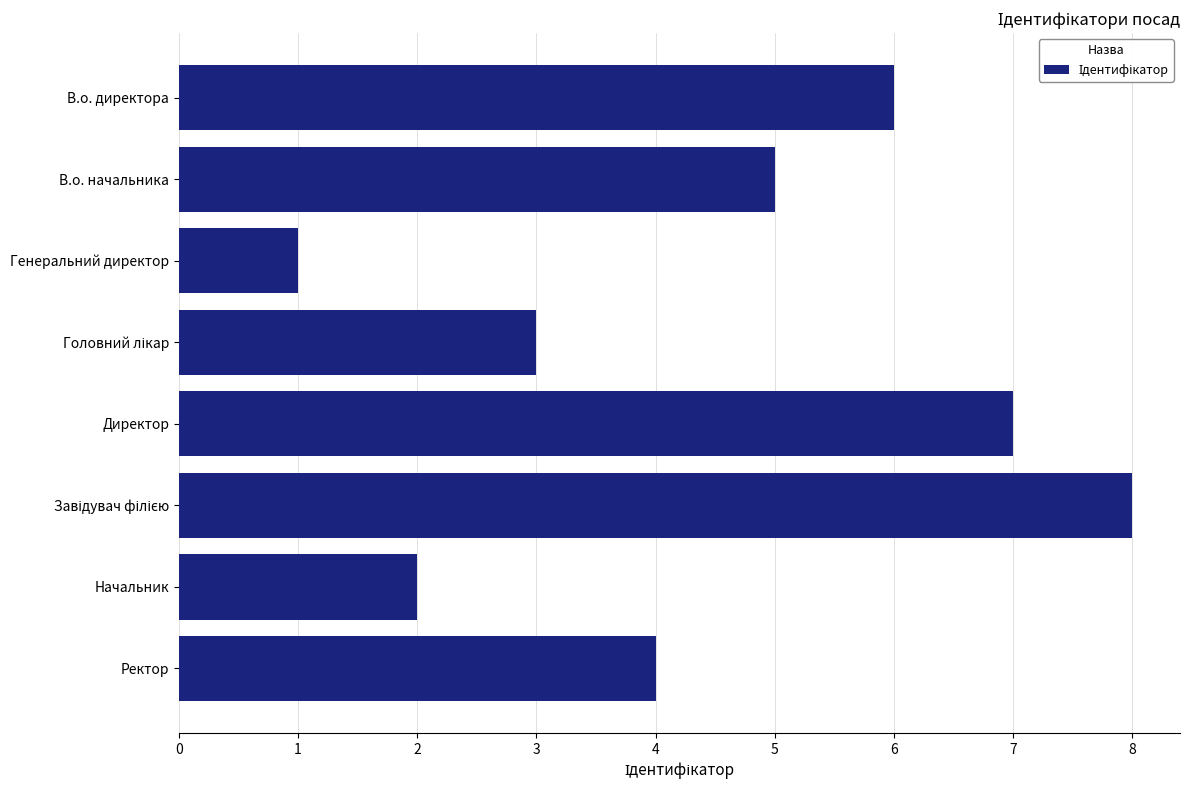

What is the label of the 2nd bar from the top?

В.о. начальника